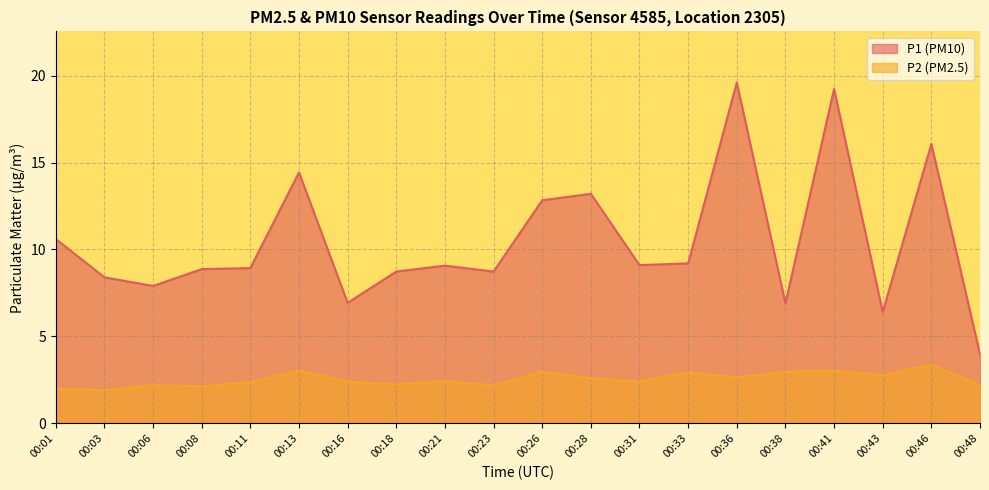

What is the average value of the P1 series?

10.5